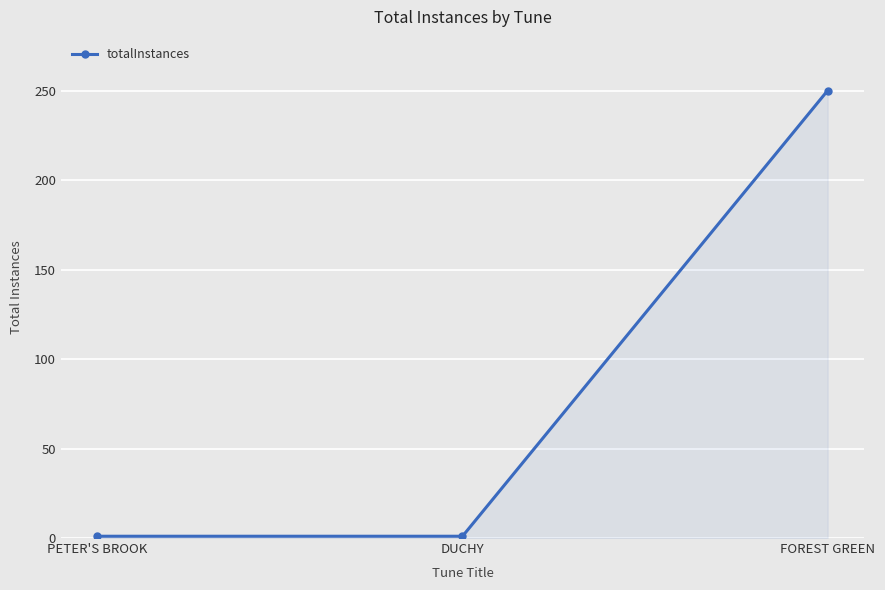

Which has a higher value, FOREST GREEN or DUCHY?

FOREST GREEN